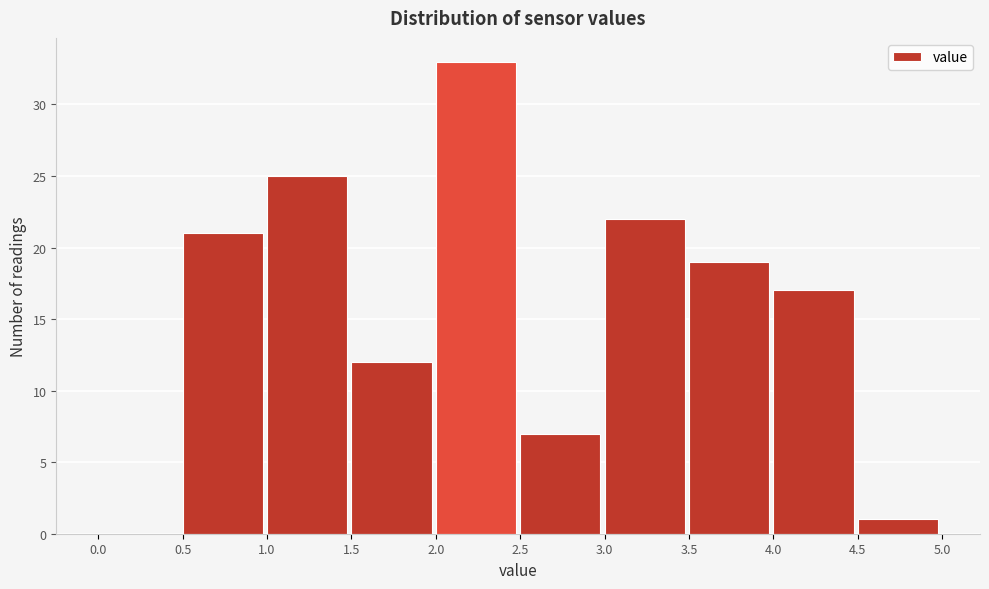

Over which range of the x-axis is the bar tallest?

2.0 to 2.5